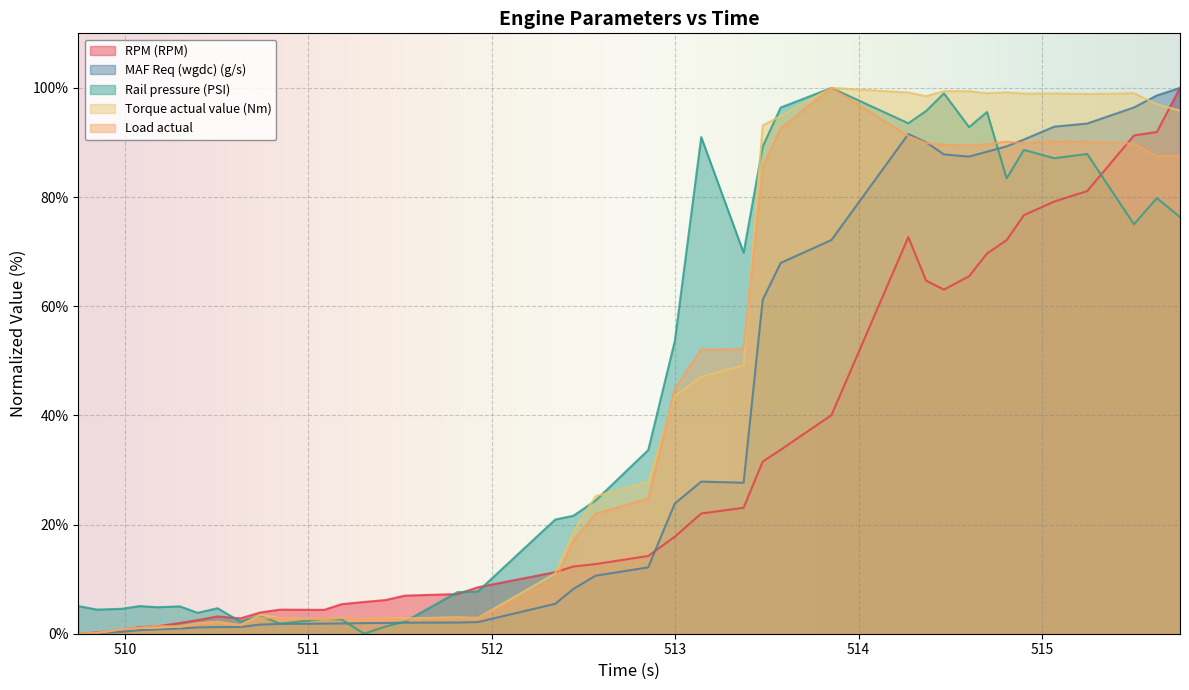

At how many categories does at least one series exceed 37?

18